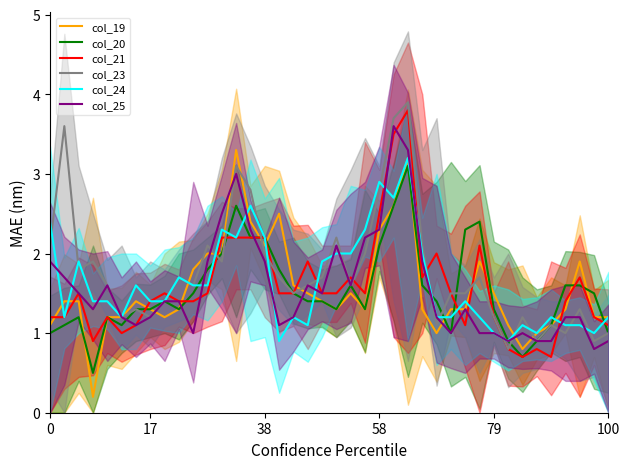

What is the maximum value shown in the chart?

3.9